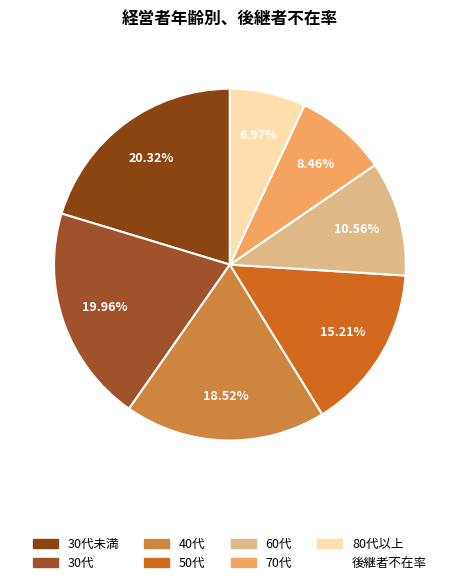

What is the largest slice in the pie chart?

30代未満